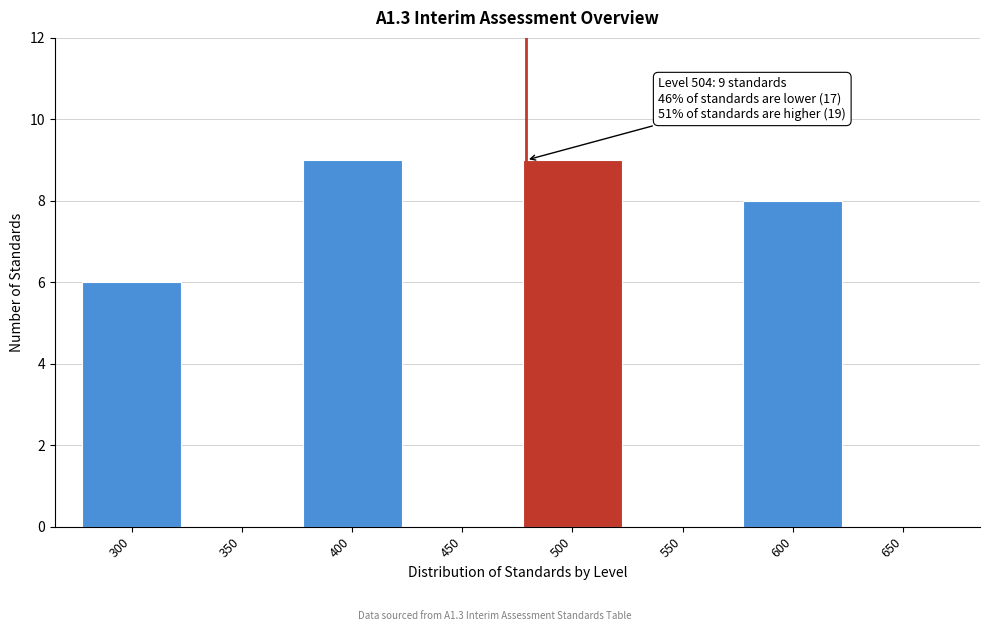

Reading left to right, list all the values displayed in this chart.

300=6	350=0	400=9	450=0	500=9	550=0	600=8	650=0